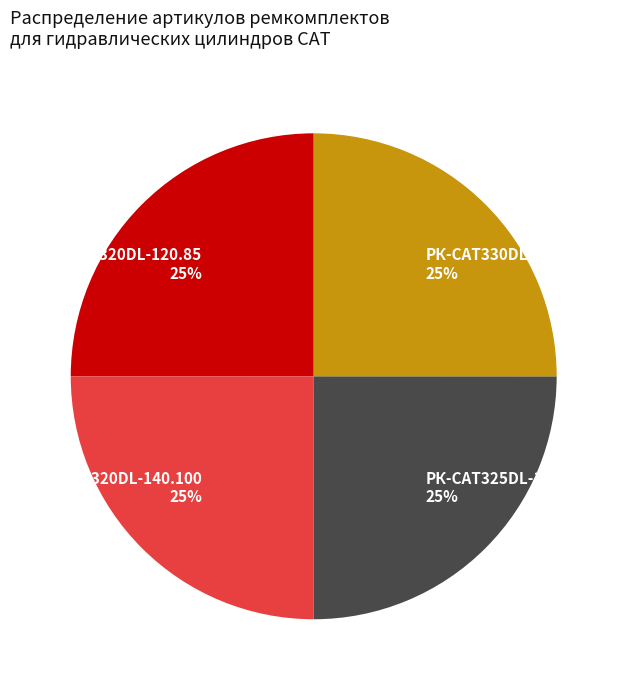

How many segments does this pie chart have?

4